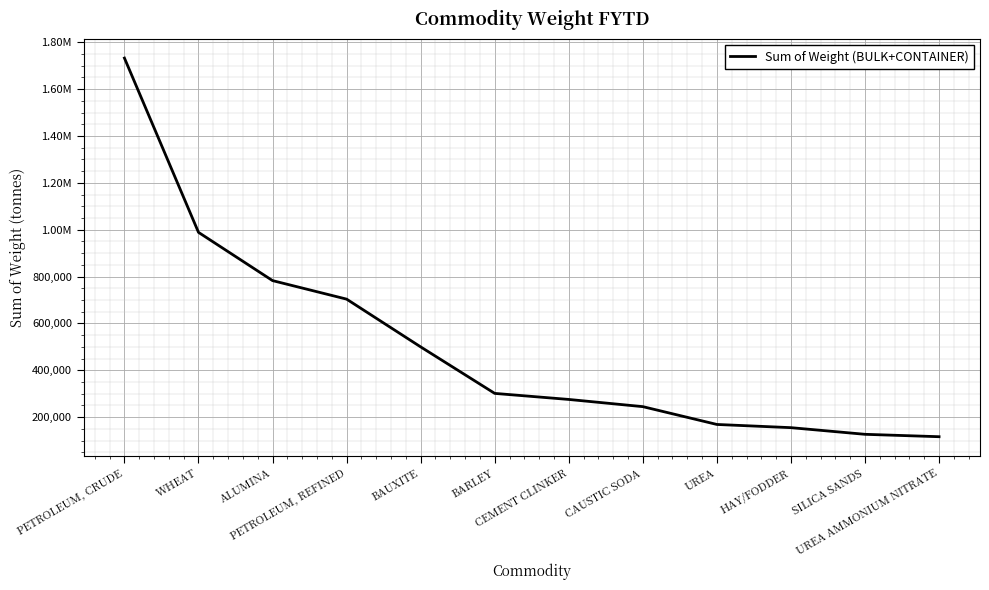

List the labels in order of value, smallest first.

UREA AMMONIUM NITRATE, SILICA SANDS, HAY/FODDER, UREA, CAUSTIC SODA, CEMENT CLINKER, BARLEY, BAUXITE, PETROLEUM, REFINED, ALUMINA, WHEAT, PETROLEUM, CRUDE